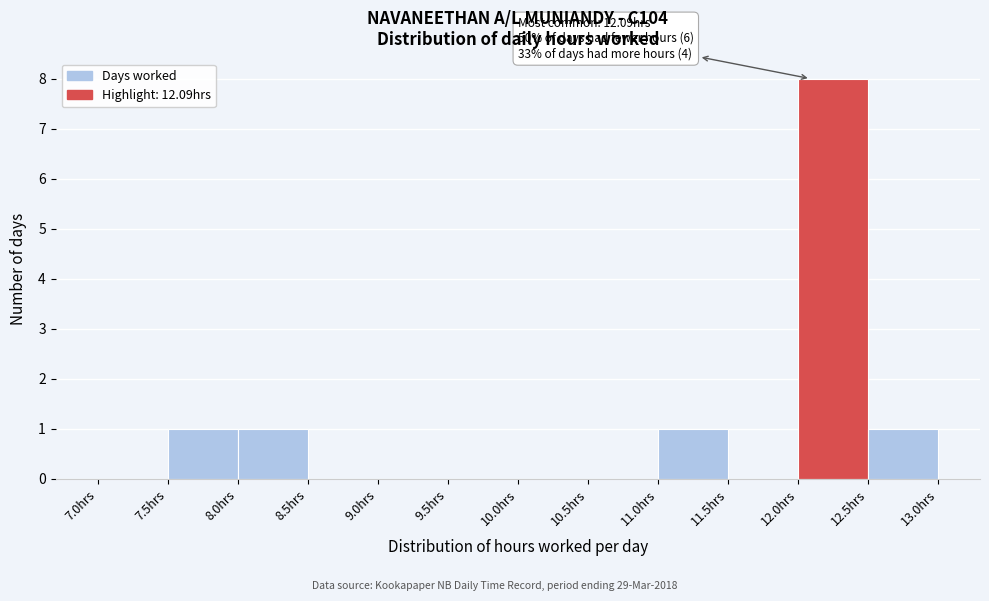

Which range on the x-axis has the tallest bar?

12.0 to 12.5